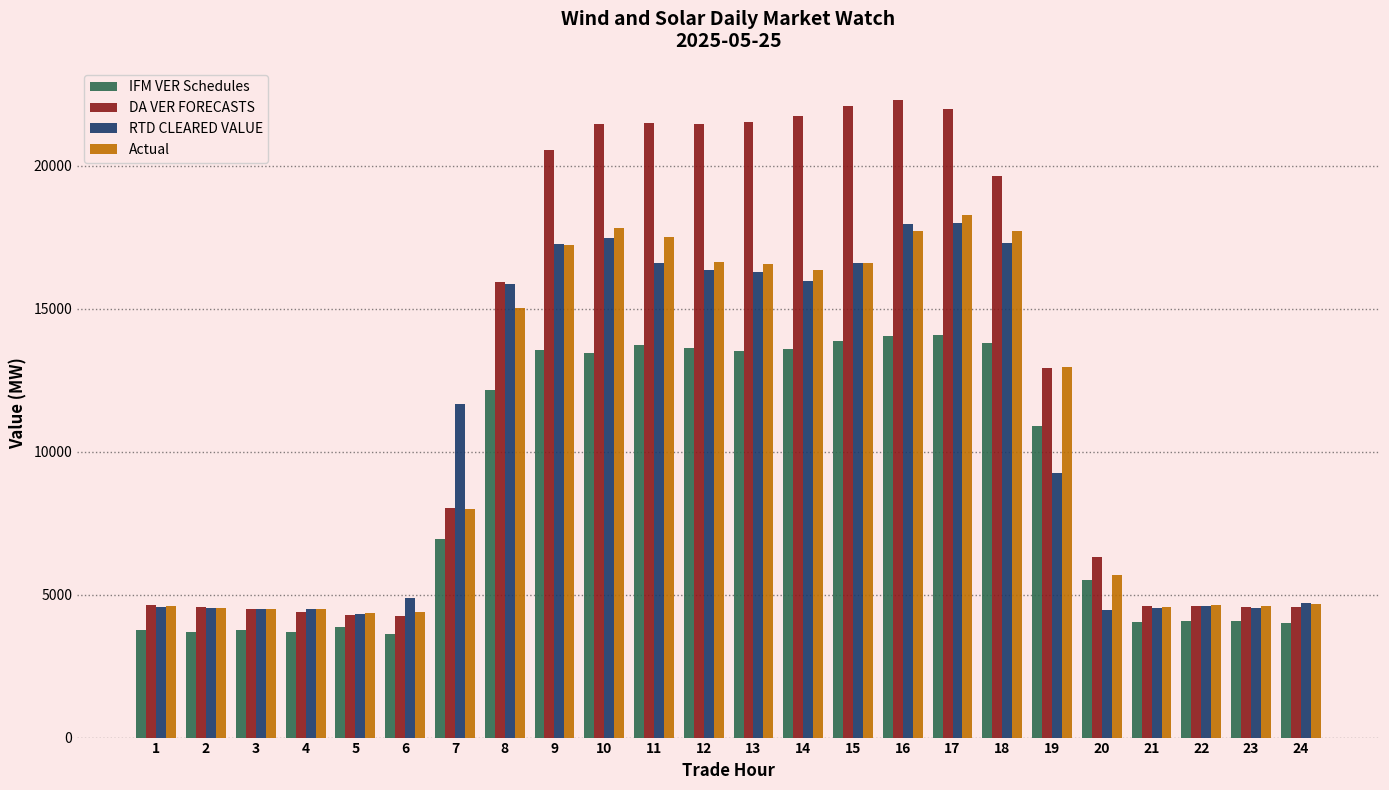

How many groups of bars are there?

24